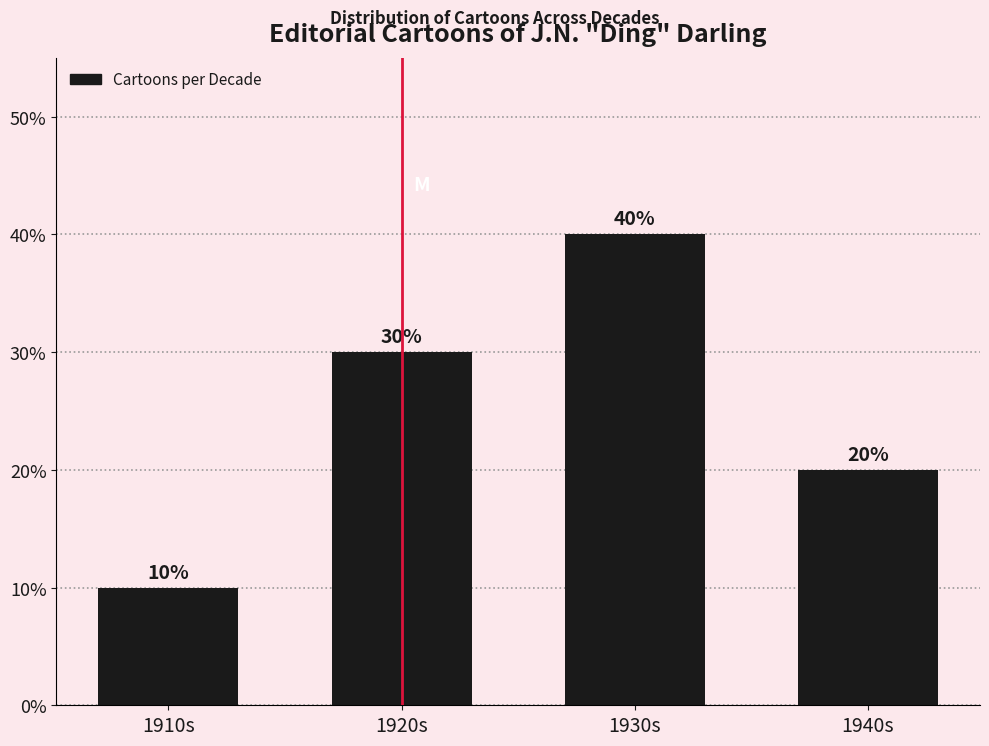

What is the difference between the second highest and minimum values?

20